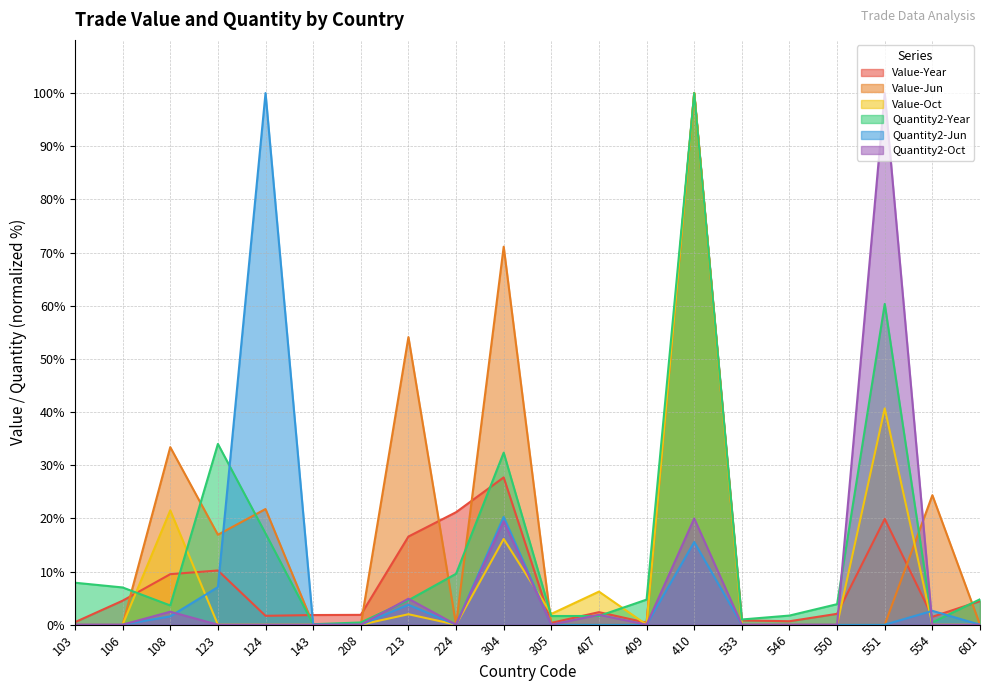

At which label does Value-Jun reach its peak?

410